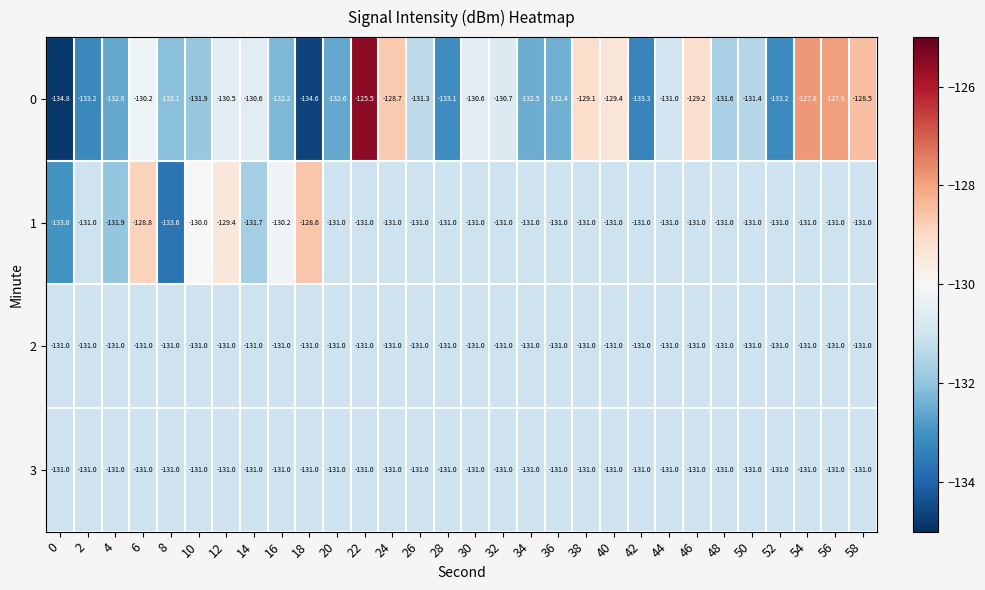

Is it true that 0 equals -127.8 at 54?

True